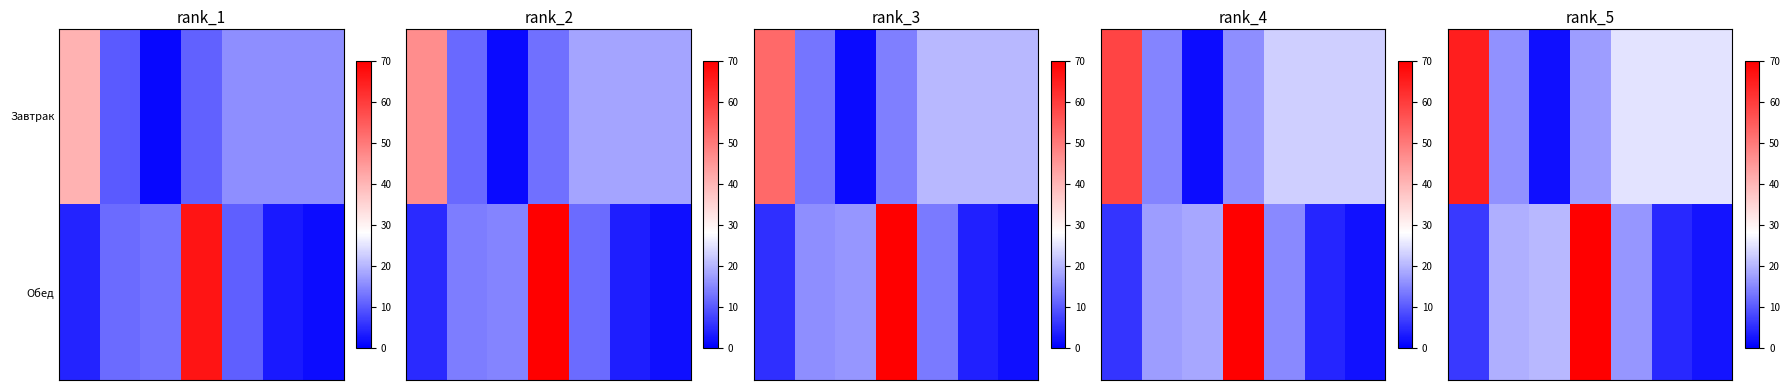

Rank the series by their maximum value, from lowest to highest.

Завтрак, Обед